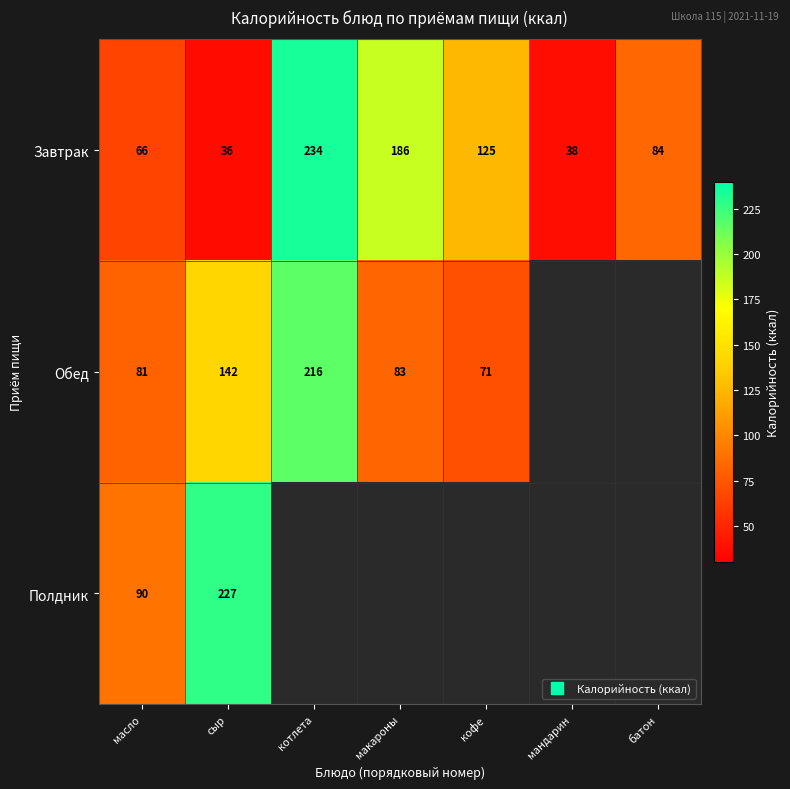

Between котлета and сыр, which is larger?

котлета